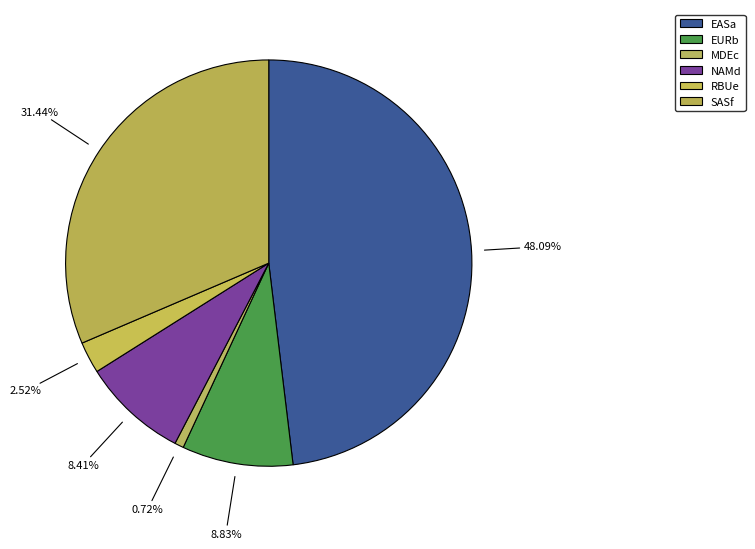

True or false: RBUe accounts for 3% of the total.

True